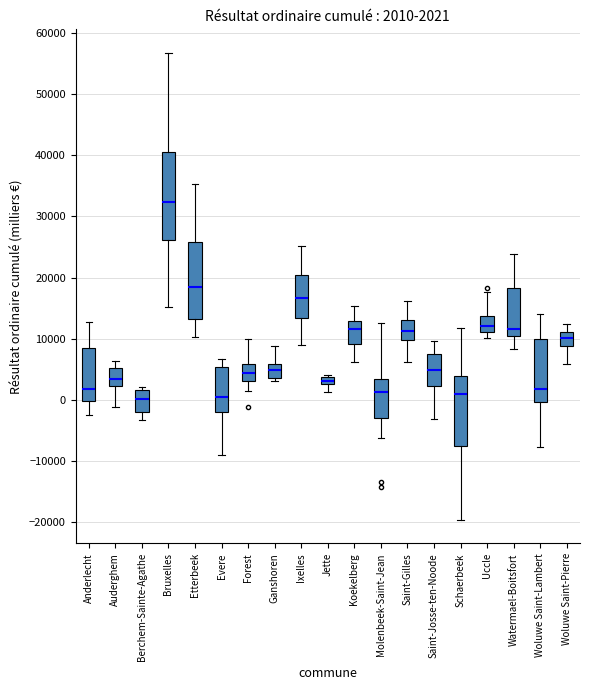

Which box is the tallest, from its lower edge to its upper edge?

Bruxelles